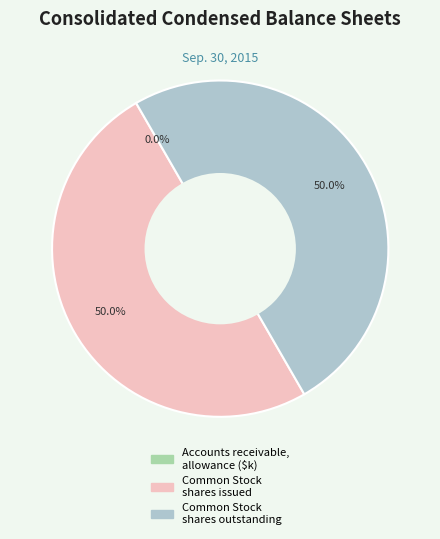

To the nearest percent, what is the average slice percentage?

33%